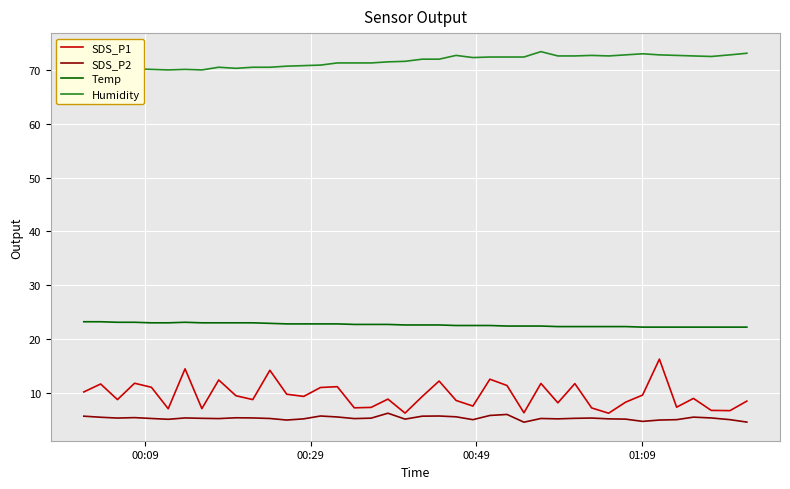

True or false: SDS_P2 and Temp cross at least once.

False